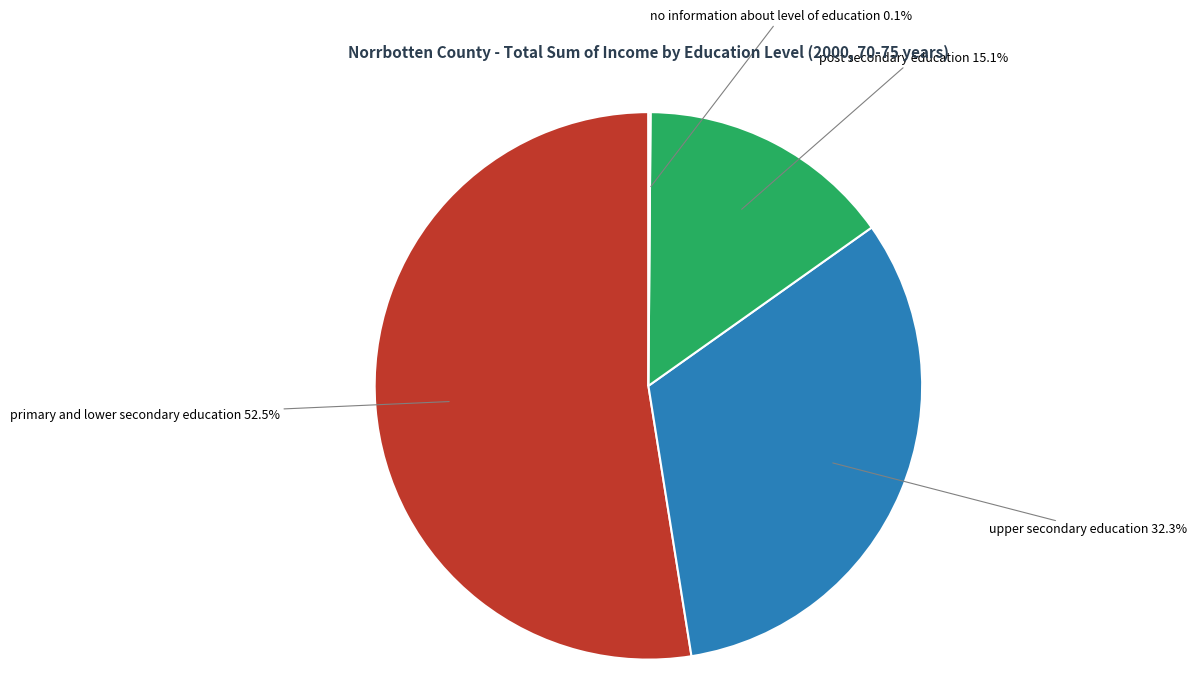

Is it true that primary and lower secondary education is 40% of the pie?

False